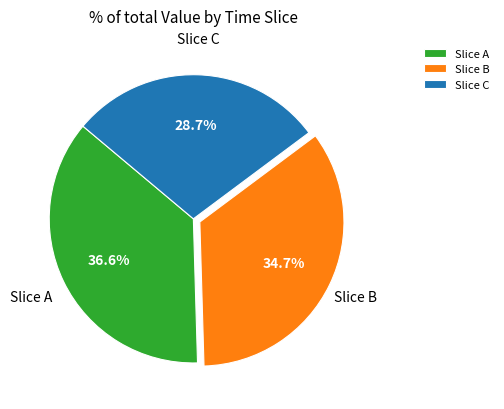

Between Slice C and Slice B, which is larger?

Slice B